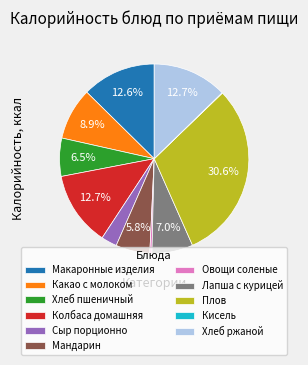

Combined, do Какао с молоком and Колбаса домашняя account for over 50%?

No